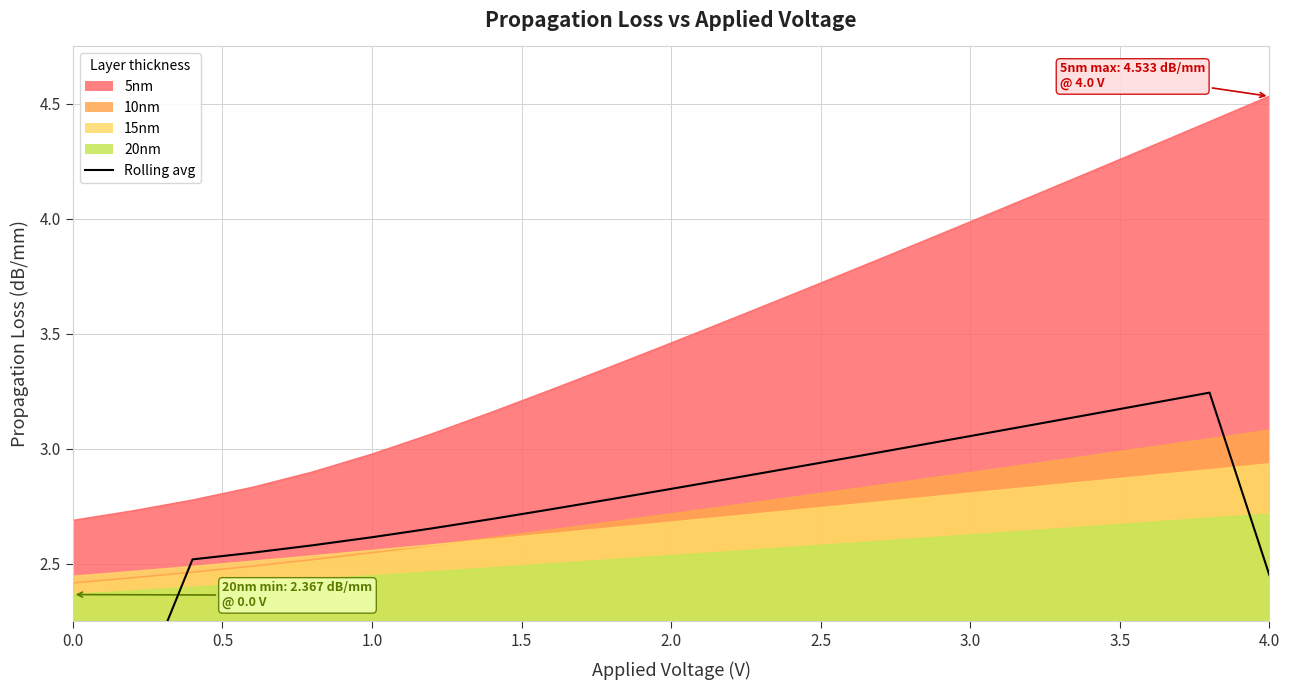

At which label does 5nm reach its peak?

4.0